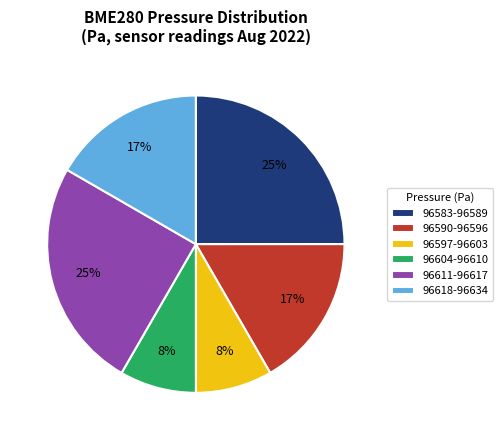

What is the ratio of the value at 96583-96589 to the value at 96611-96617?

1.0